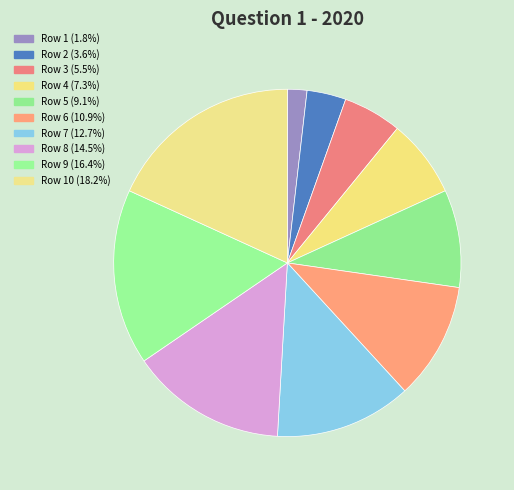

Count the number of slices in the pie.

10